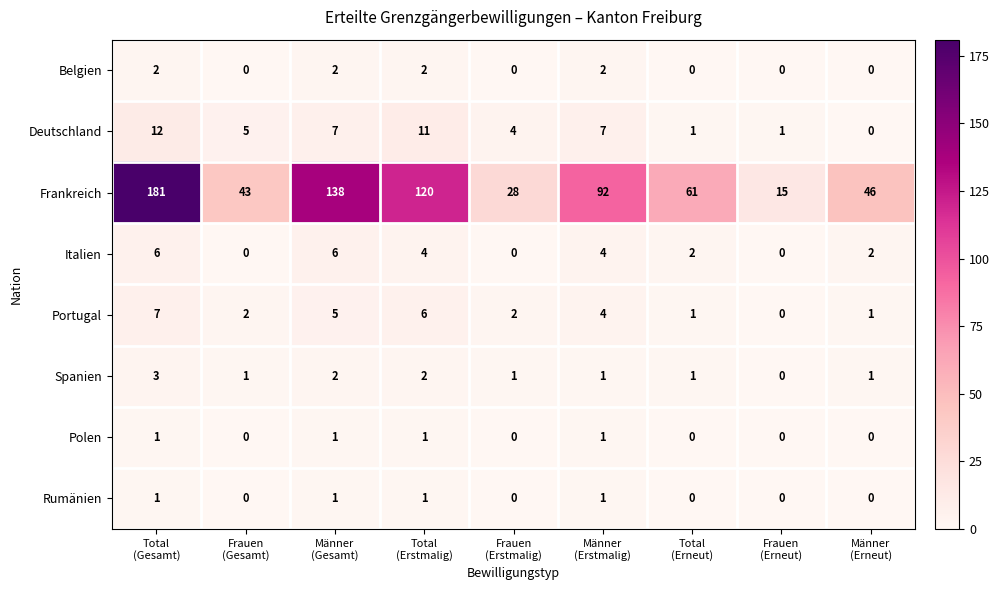

What is the average value of the Frankreich series?

80